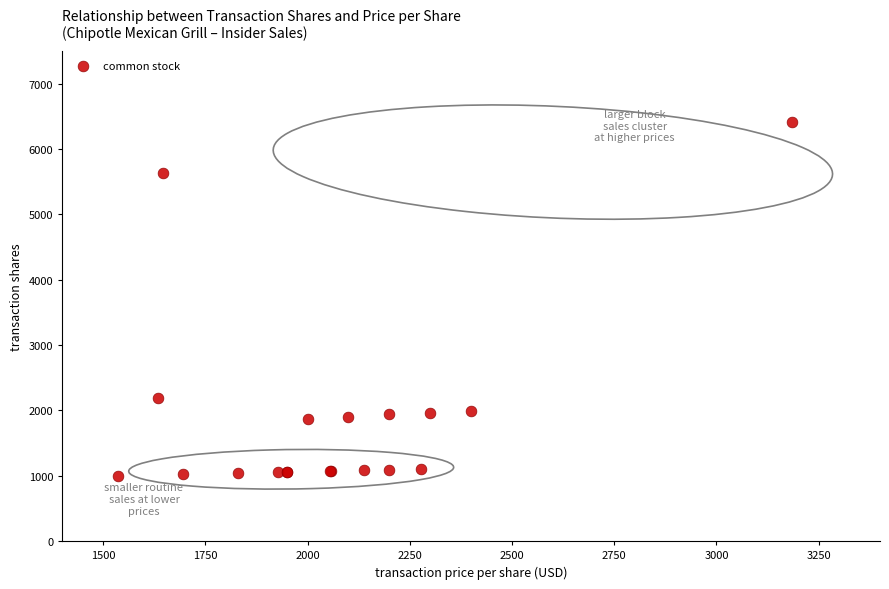

What Y value in the scatter plot is closest to 3698?

2193